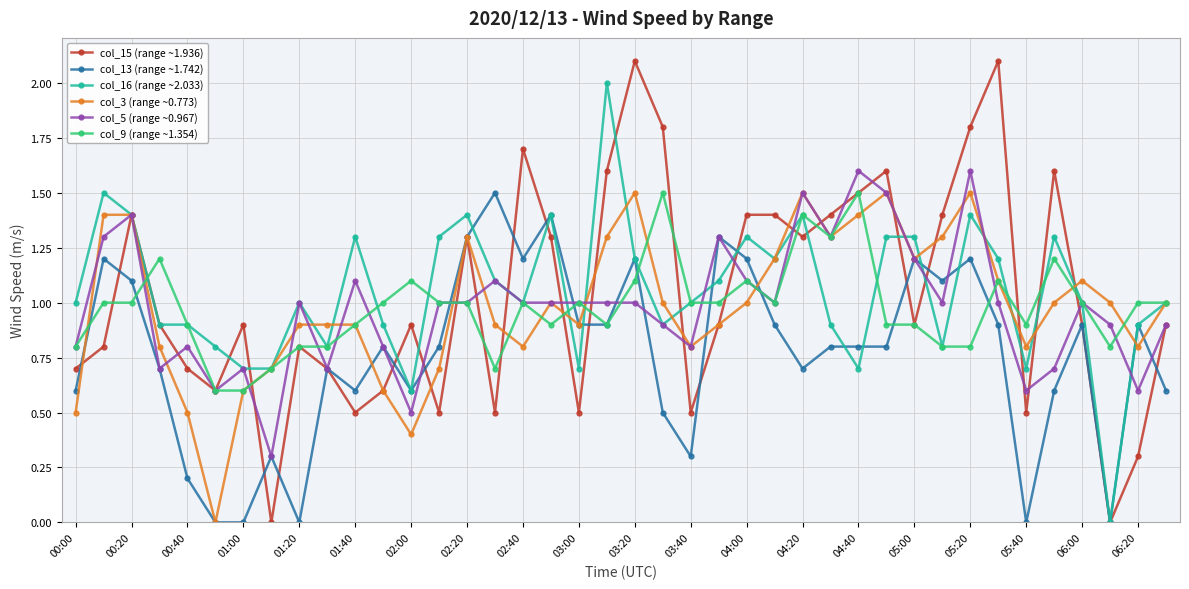

How many lines are shown in the chart?

6